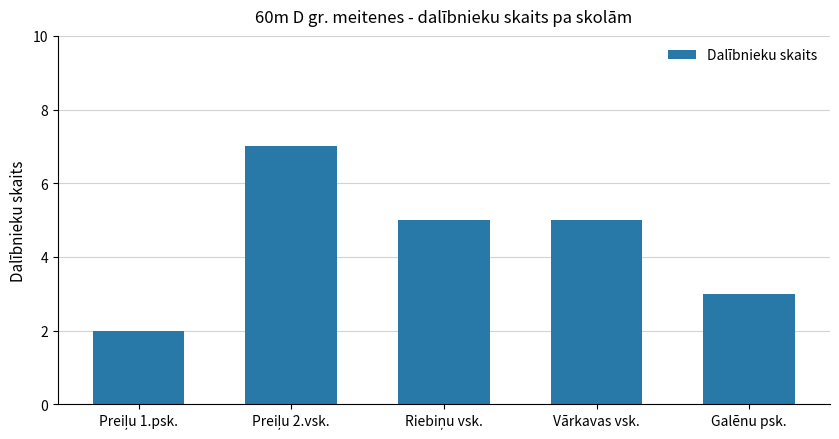

The value at Galēnu psk. is 5. True or false?

False